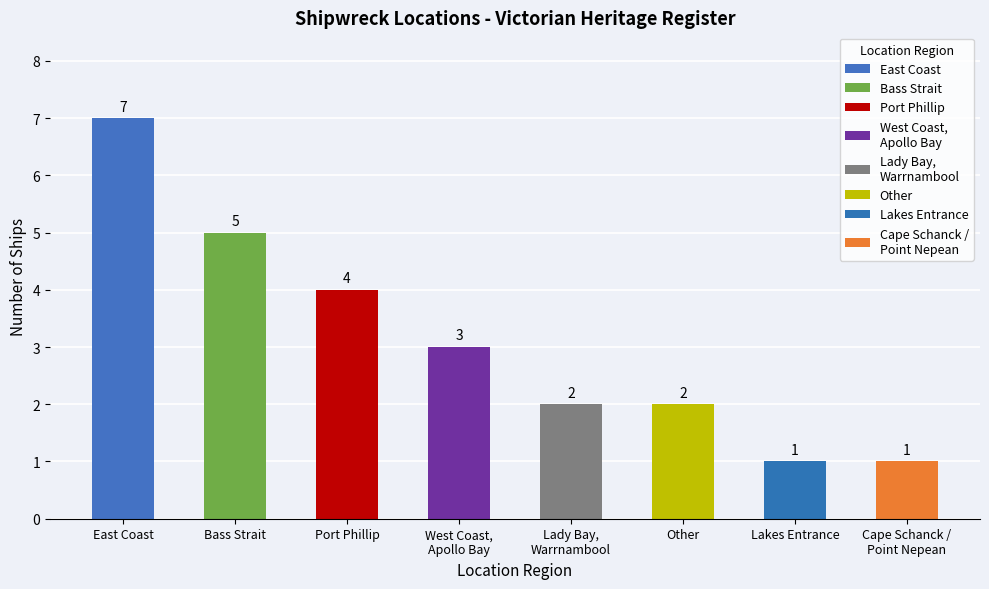

What is the maximum value shown in the chart?

7